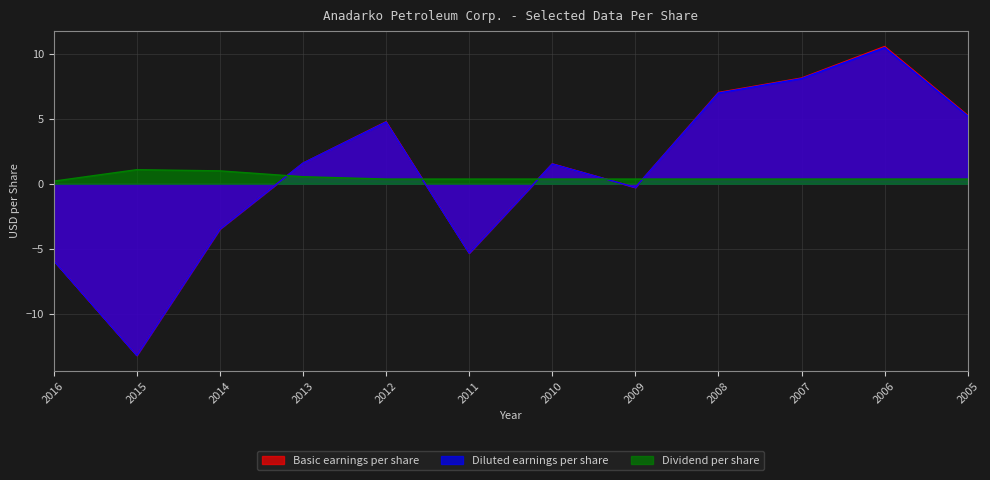

At which label is Diluted earnings per share closest to -1?

2009